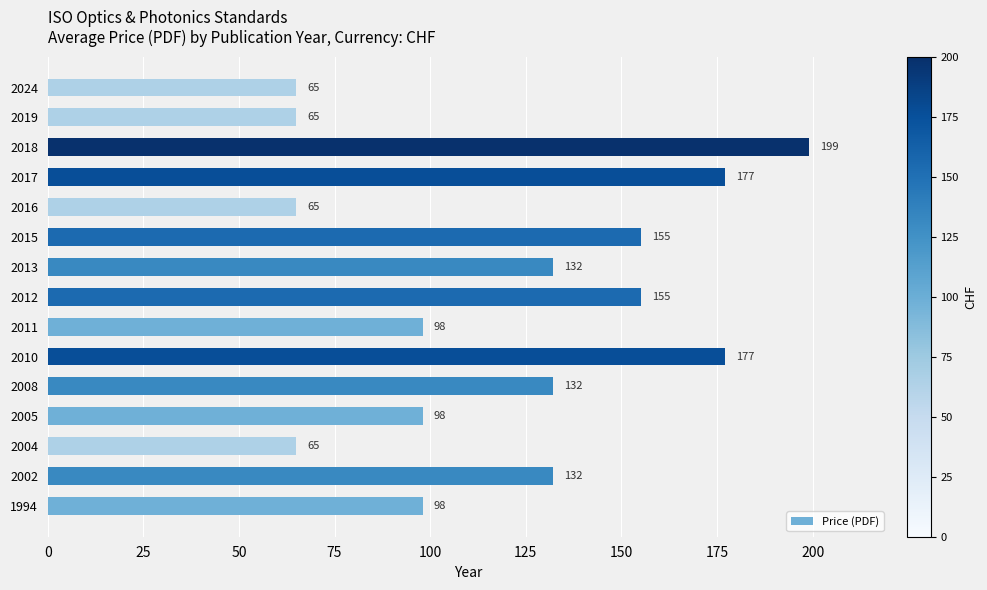

What is the approximate value at 1994, to the nearest 10?

100